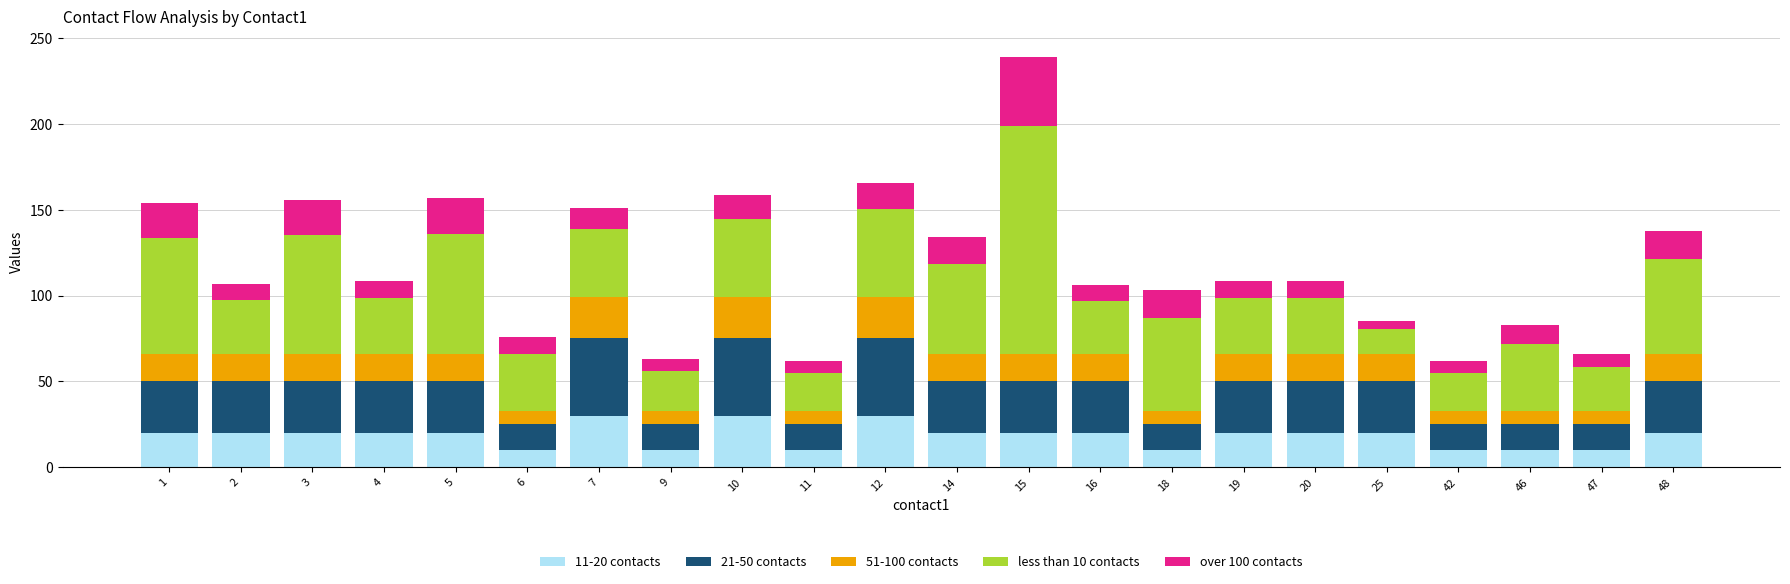

What is the total value across all series at 5?

157.0